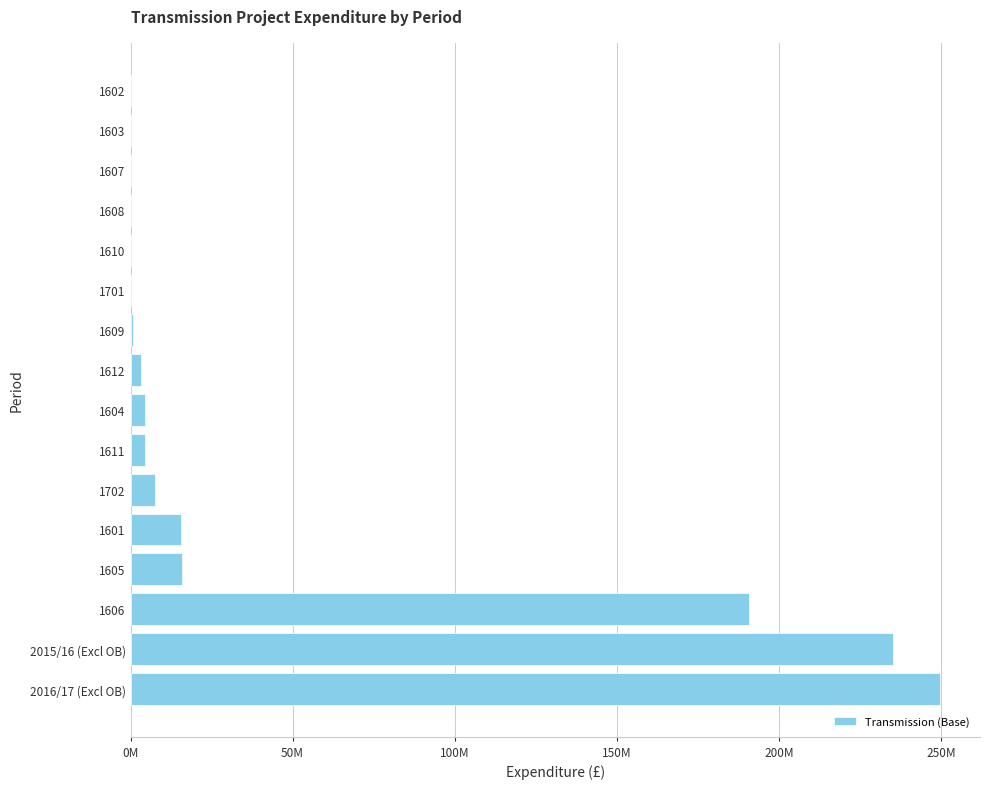

Are the bars horizontal?

Yes